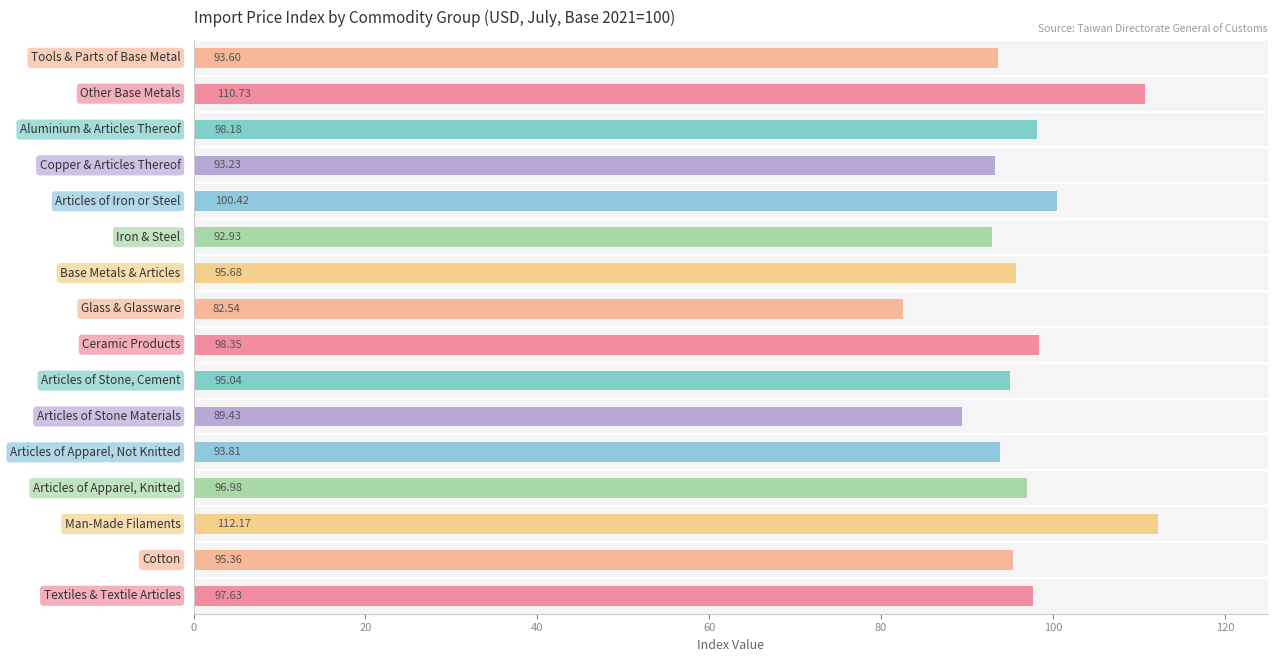

What is the average value?

96.6